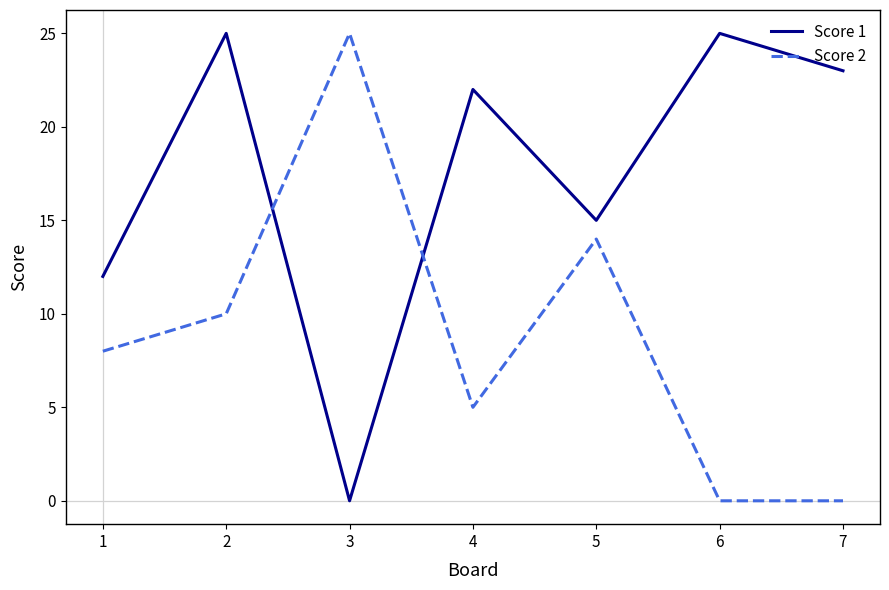

What is the difference between the highest and lowest values at 4?

17